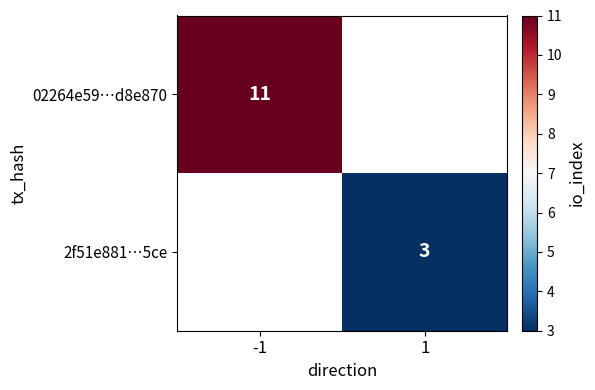

True or false: 02264e59…d8e870 has a value of 3 at -1.

False